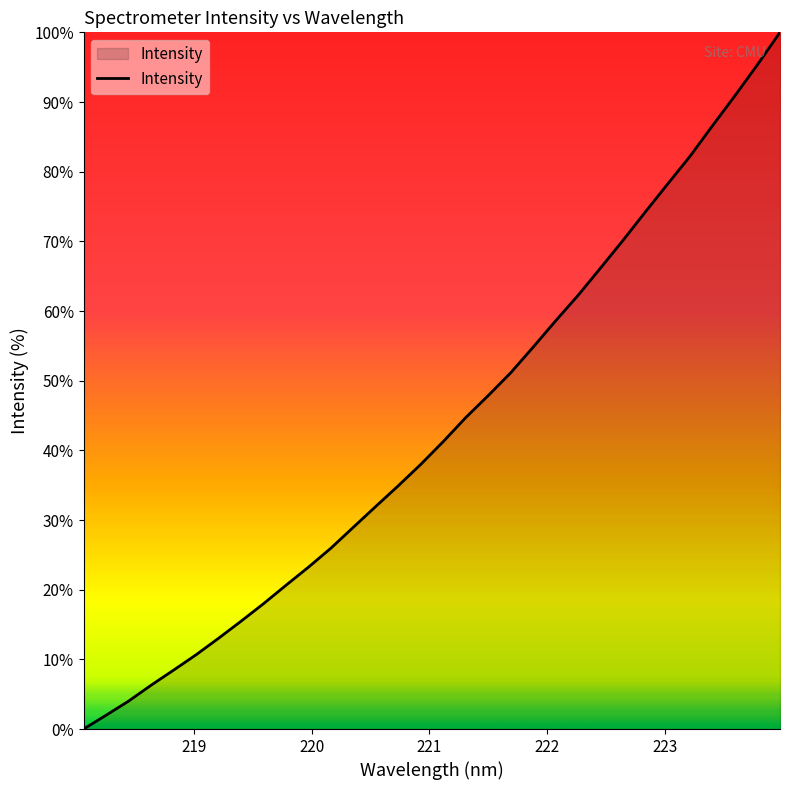

What is the maximum value shown in the chart?

100.0